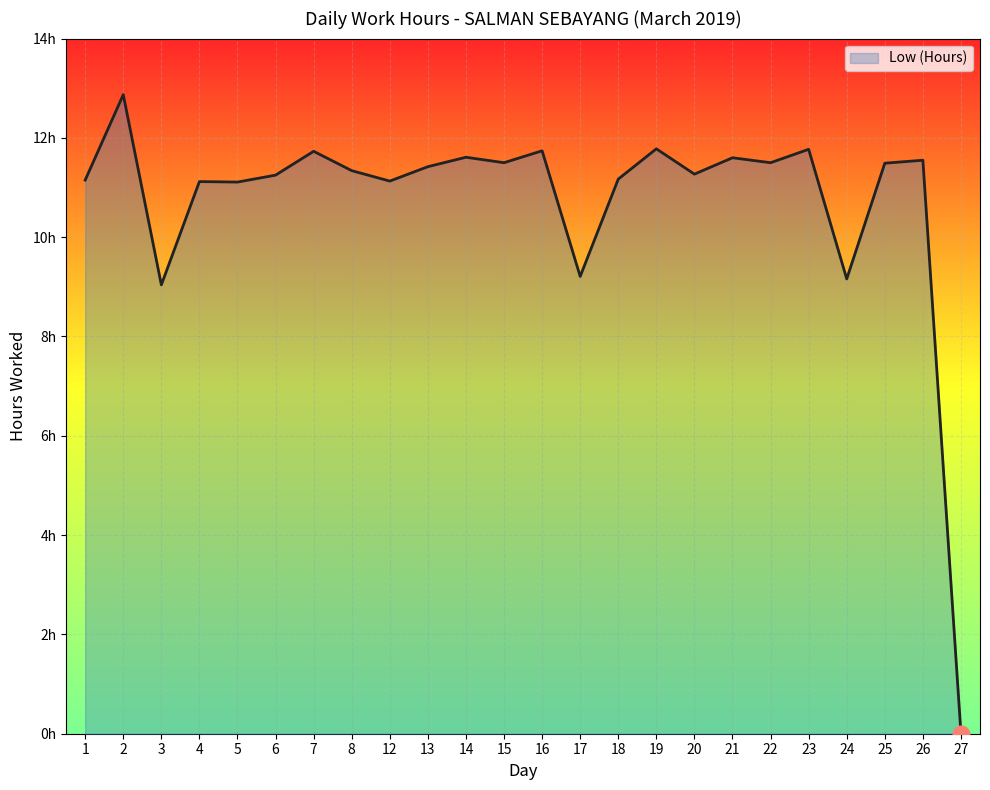

Reading left to right, transcribe all the data shown in this chart.

1=11.2	2=12.9	3=9.0	4=11.1	5=11.1	6=11.2	7=11.7	8=11.3	12=11.1	13=11.4	14=11.6	15=11.5	16=11.7	17=9.2	18=11.2	19=11.8	20=11.3	21=11.6	22=11.5	23=11.8	24=9.2	25=11.5	26=11.6	27=0.0